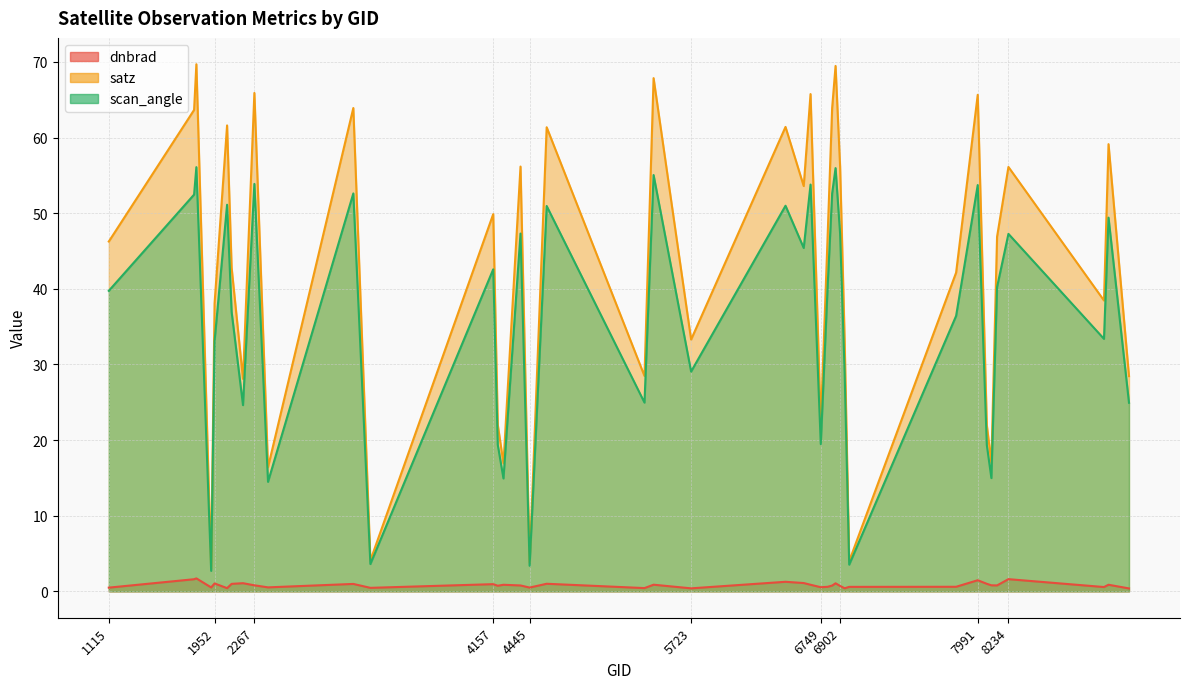

Reading left to right, what are all the values shown in this chart?

dnbrad: 1115=0.5	1790=1.6	1808=1.7	1925=0.5	1952=1.0	2051=0.4	2087=1.0	2177=1.1	2267=0.8	2375=0.5	3050=1.0	3185=0.5	4157=1.0	4193=0.7	4238=0.9	4373=0.8	4445=0.5	4580=1.0	5354=0.4	5426=0.9	5723=0.4	6470=1.3	6614=1.1	6668=0.9	6749=0.6	6803=0.6	6839=0.8	6866=1.1	6902=0.7	6938=0.4	6974=0.6	7820=0.6	7991=1.5	8063=1.0	8099=0.8	8144=0.8	8234=1.6	8990=0.6	9026=0.9	9188=0.4
satz: 1115=46.3	1790=63.7	1808=69.7	1925=3.1	1952=38.1	2051=61.6	2087=42.8	2177=28.1	2267=65.9	2375=16.4	3050=63.9	3185=4.1	4157=49.9	4193=22.0	4238=16.9	4373=56.2	4445=3.8	4580=61.4	5354=28.5	5426=67.9	5723=33.3	6470=61.4	6614=53.6	6668=65.8	6749=22.1	6803=46.9	6839=63.9	6866=69.5	6902=56.2	6938=33.1	6974=4.0	7820=42.2	7991=65.7	8063=22.0	8099=17.0	8144=46.9	8234=56.1	8990=38.5	9026=59.1	9188=28.5
scan_angle: 1115=39.7	1790=52.5	1808=56.1	1925=2.7	1952=33.1	2051=51.1	2087=37.0	2177=24.6	2267=53.9	2375=14.5	3050=52.6	3185=3.6	4157=42.6	4193=19.4	4238=14.9	4373=47.3	4445=3.4	4580=51.0	5354=25.0	5426=55.1	5723=29.1	6470=51.0	6614=45.4	6668=53.8	6749=19.5	6803=40.2	6839=52.6	6866=56.0	6902=47.3	6938=28.9	6974=3.5	7820=36.4	7991=53.7	8063=19.3	8099=15.0	8144=40.2	8234=47.3	8990=33.4	9026=49.4	9188=24.9